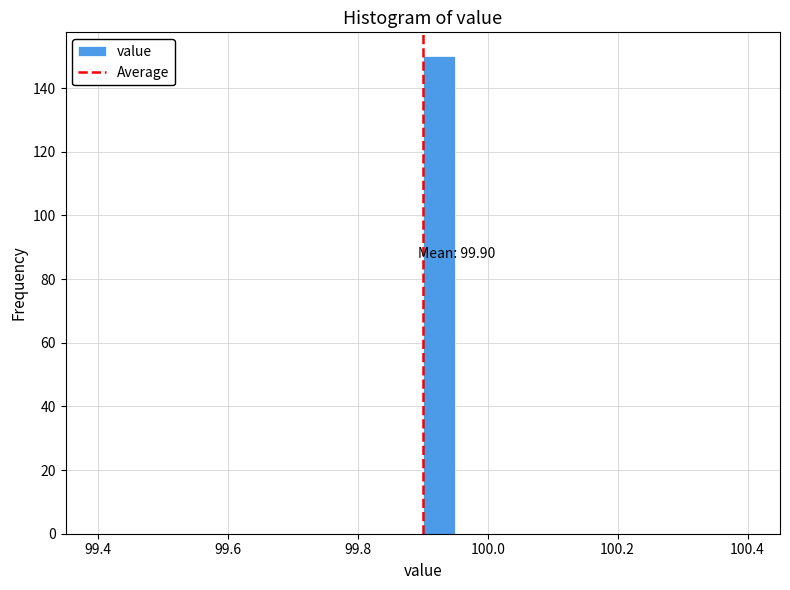

Read against the x-axis, roughly where is the centre of the tallest bar?

99.92